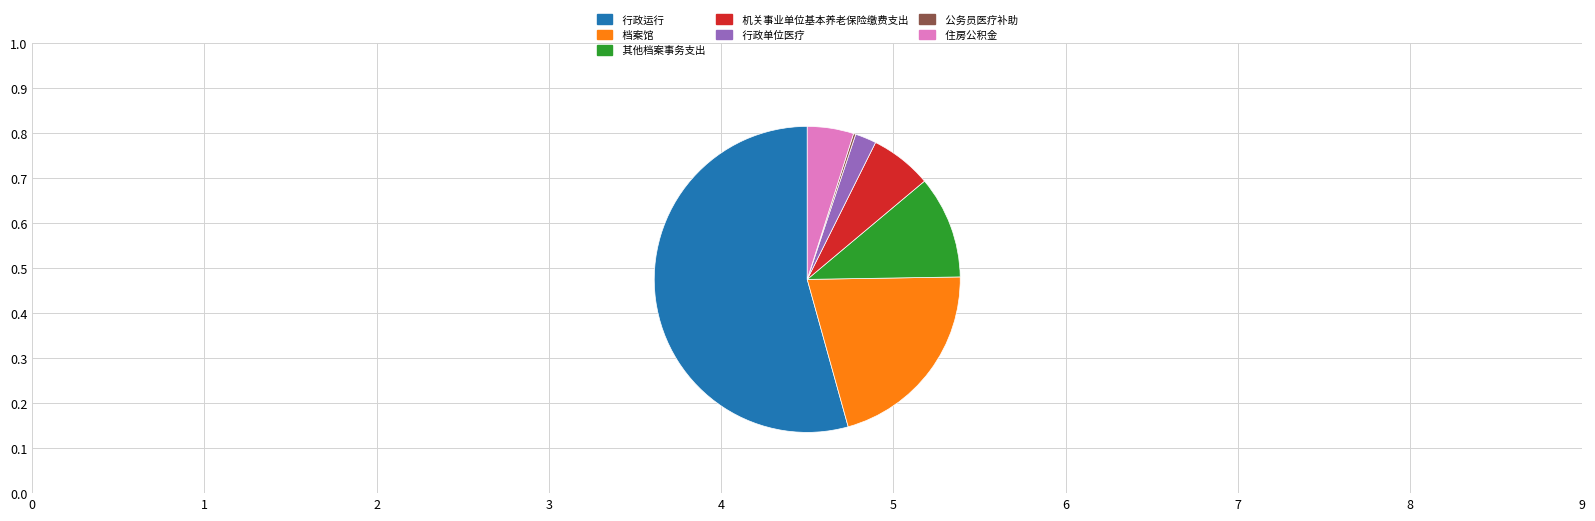

Is it true that 其他档案事务支出 is 11% of the pie?

True